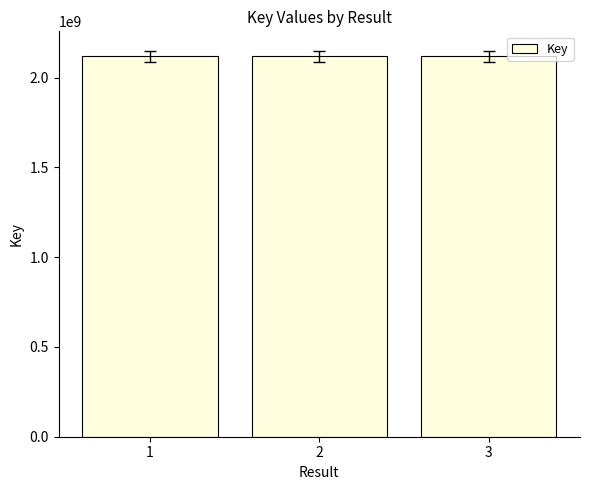

What value does the data have at 1?

2117883635